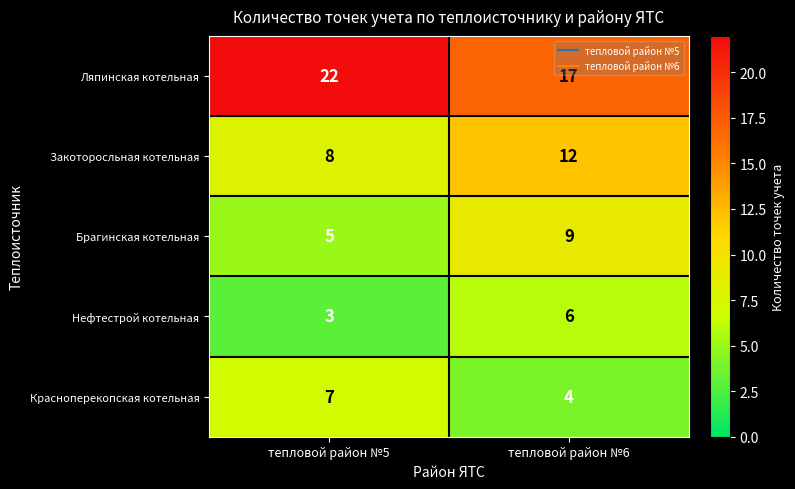

At тепловой район №6, list the series in order from smallest to largest.

Красноперекопская котельная, Нефтестрой котельная, Брагинская котельная, Закоторосльная котельная, Ляпинская котельная